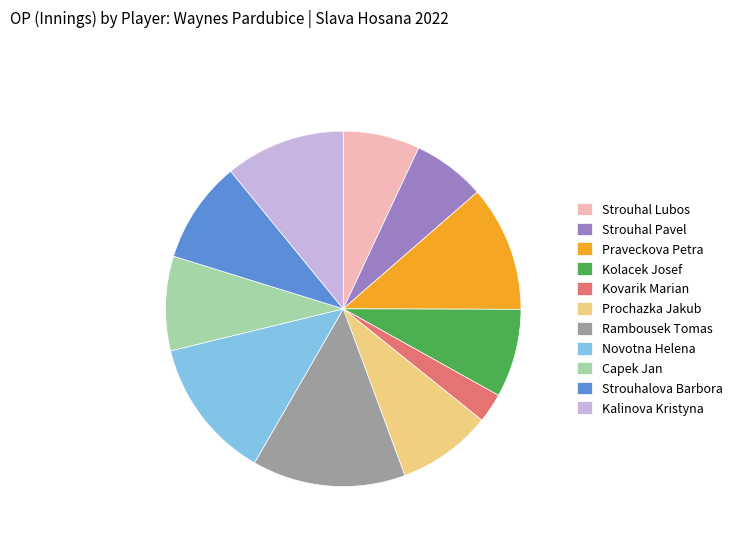

Does Prochazka Jakub represent more than half of the total?

No